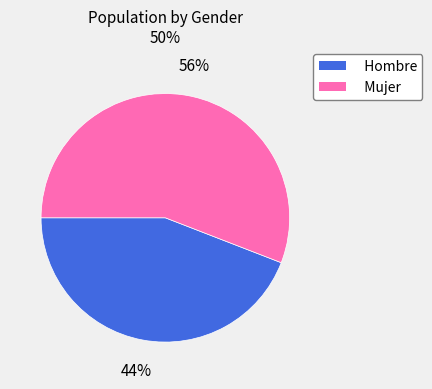

What percentage is the Mujer slice, to the nearest percent?

56%